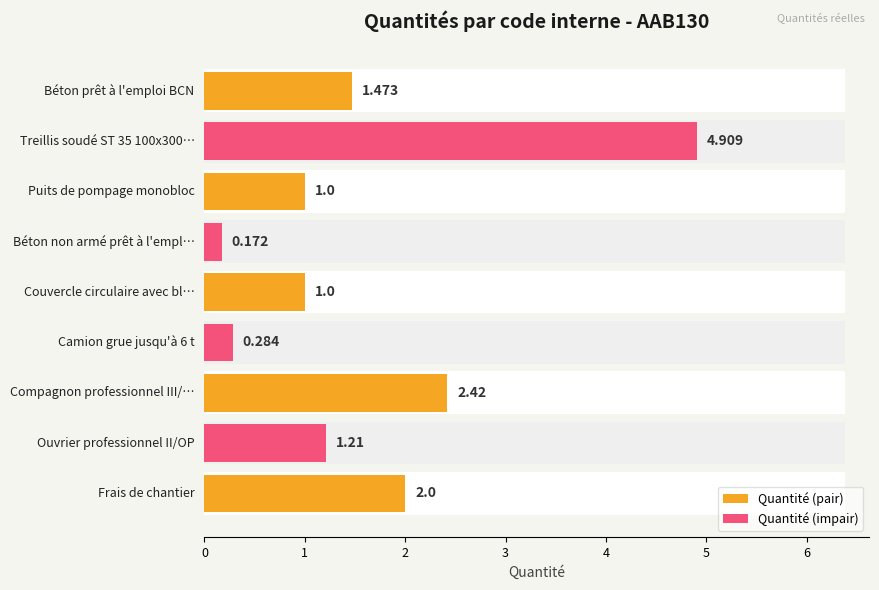

How many values are below 1?

2